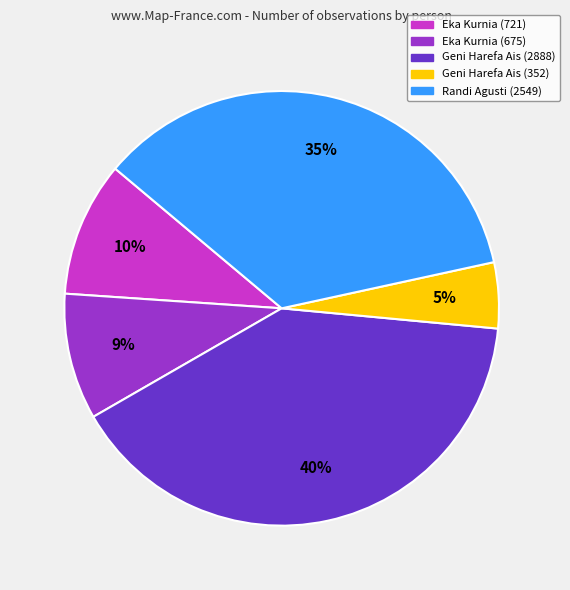

To the nearest percent, what is the difference between the largest and smallest slice percentages?

35%